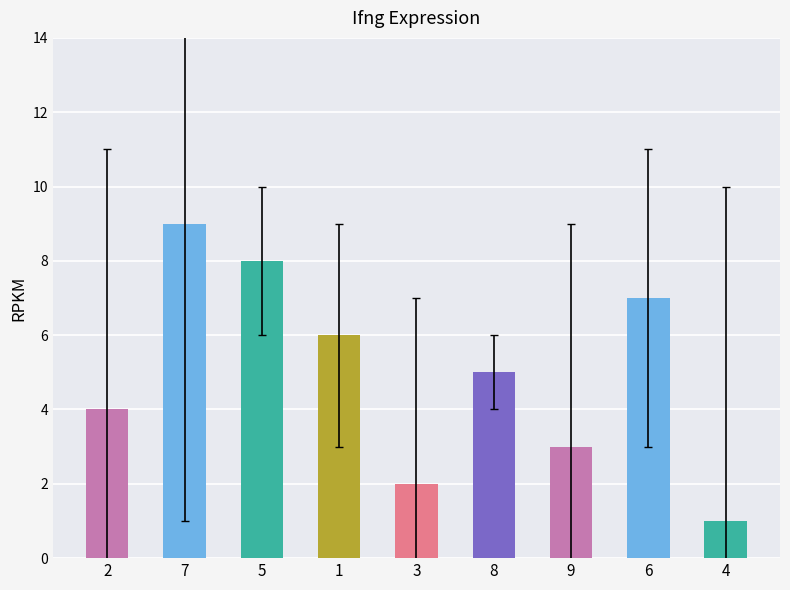

Reading left to right, extract all data points from this chart.

4	9	8	6	2	5	3	7	1